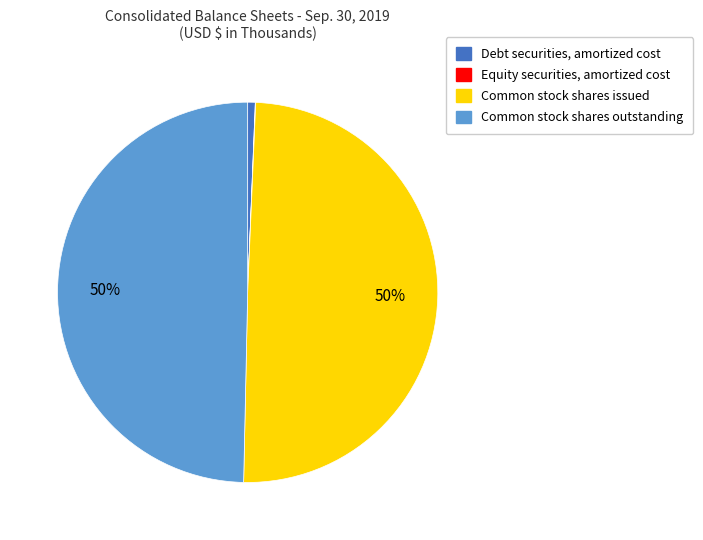

Is there any slice that represents more than half of the pie?

No